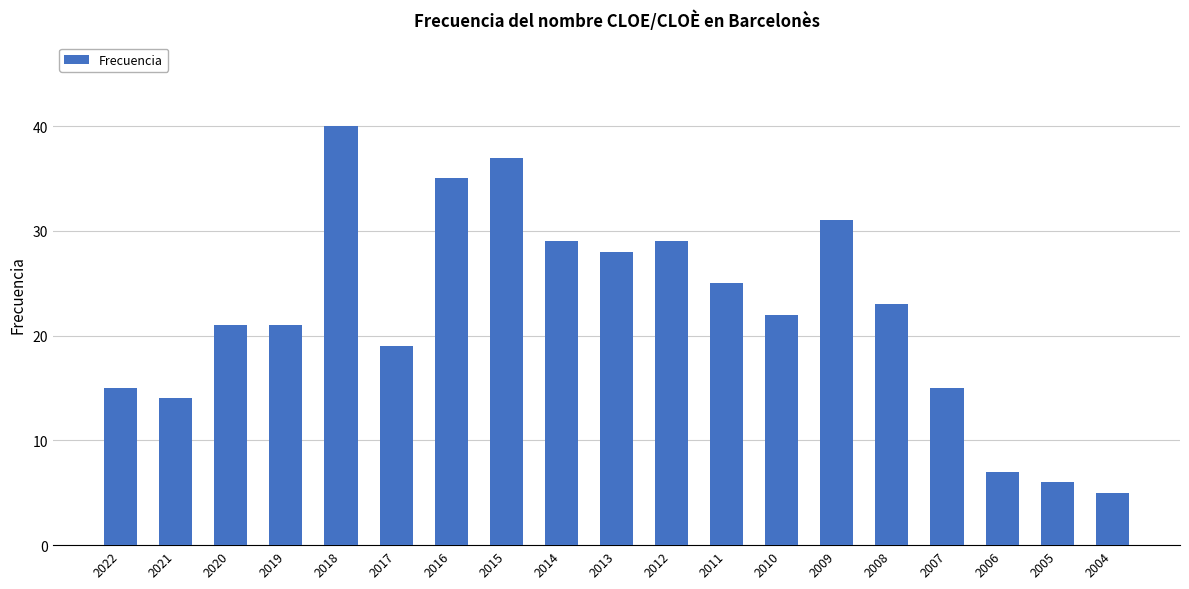

Does the chart contain any negative values?

No